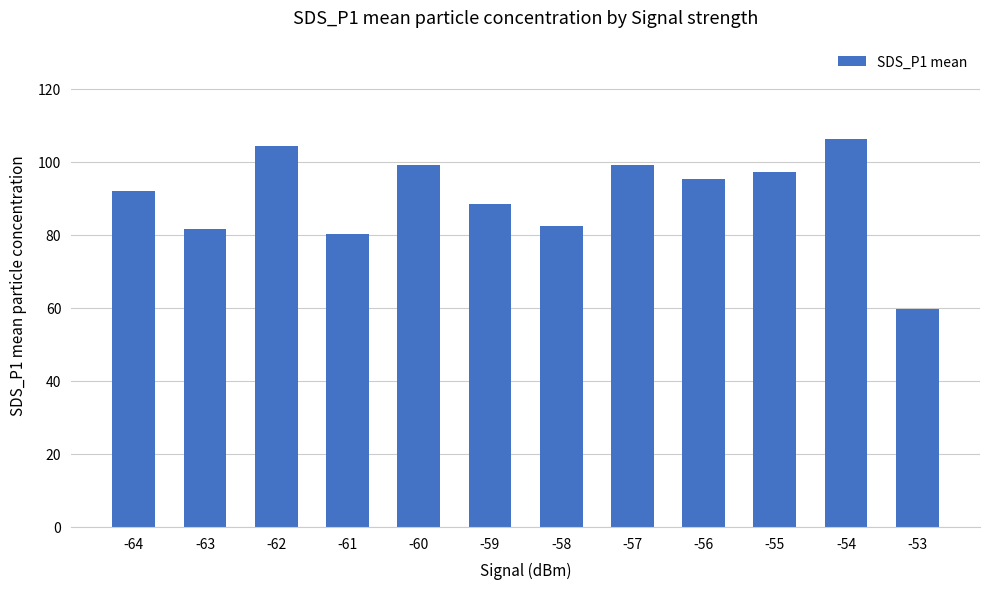

What is the ratio of the value at -63 to the value at -59?

0.9